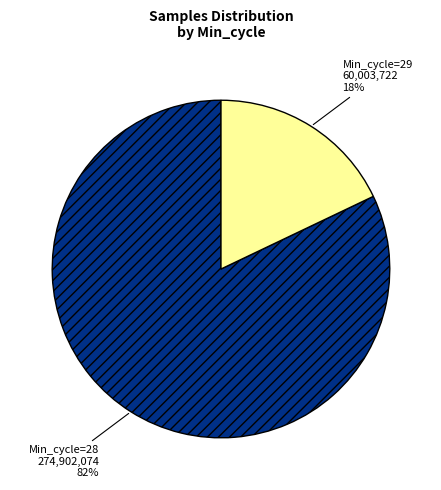

Is there any slice that represents more than half of the pie?

Yes